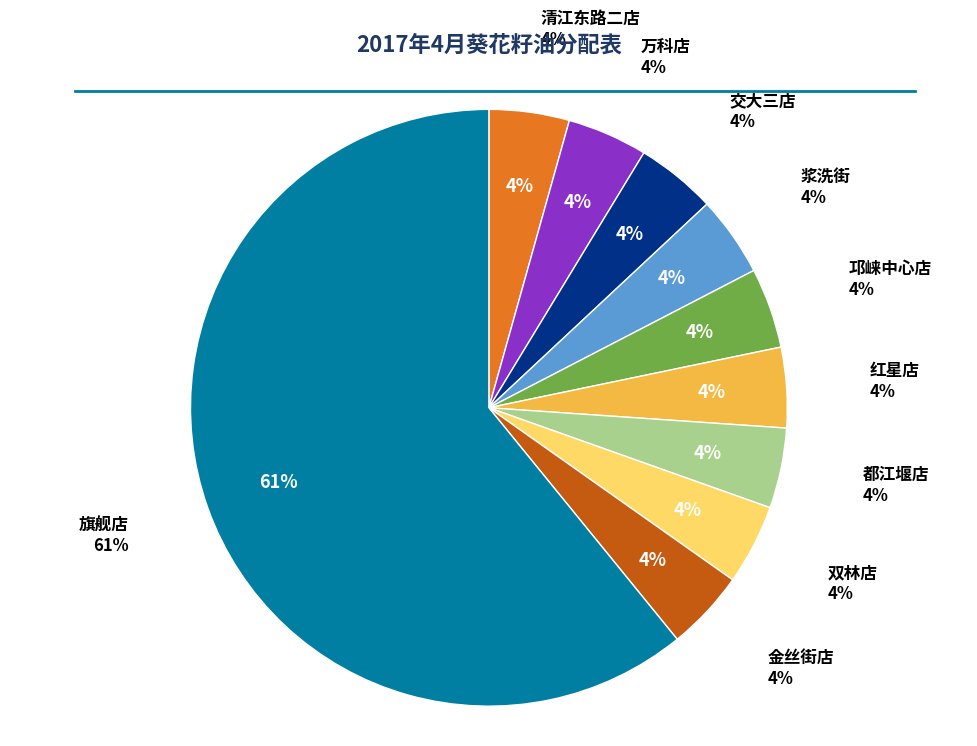

What percentage is the 浆洗街 slice, to the nearest percent?

4%